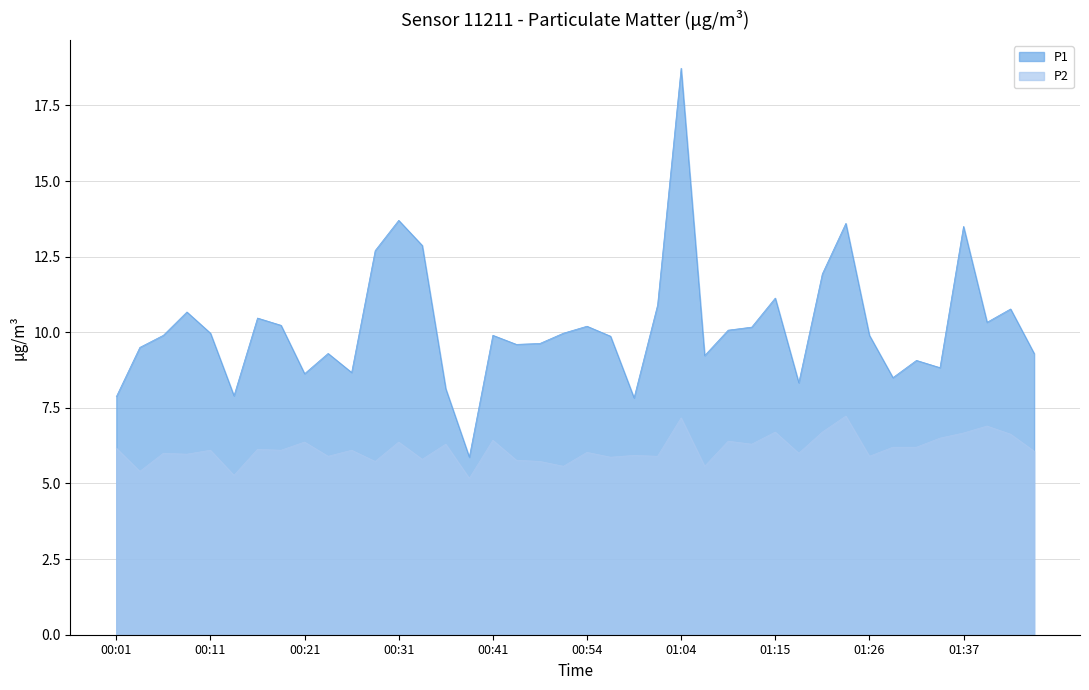

What is the total value across all series at 00:26?

14.8